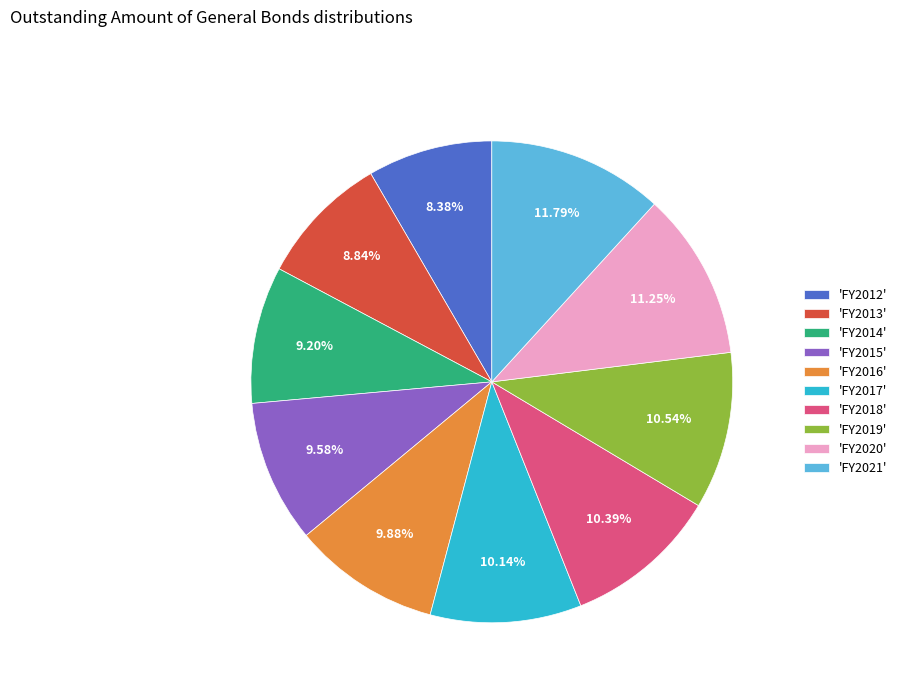

Does 'FY2016' represent more than half of the total?

No